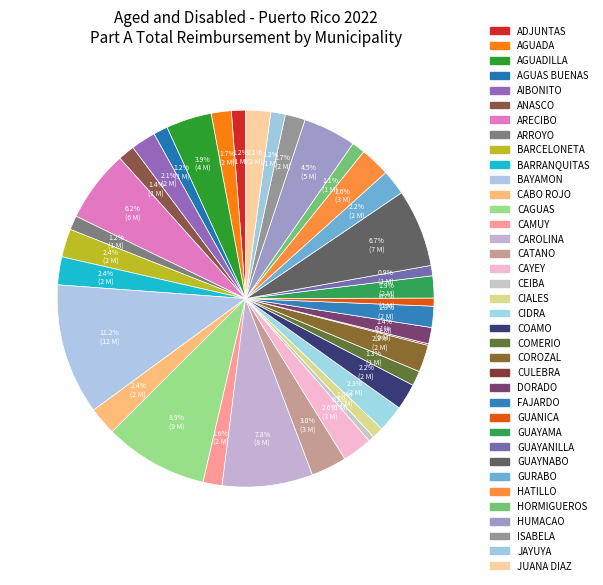

Is there any slice that represents more than half of the pie?

No